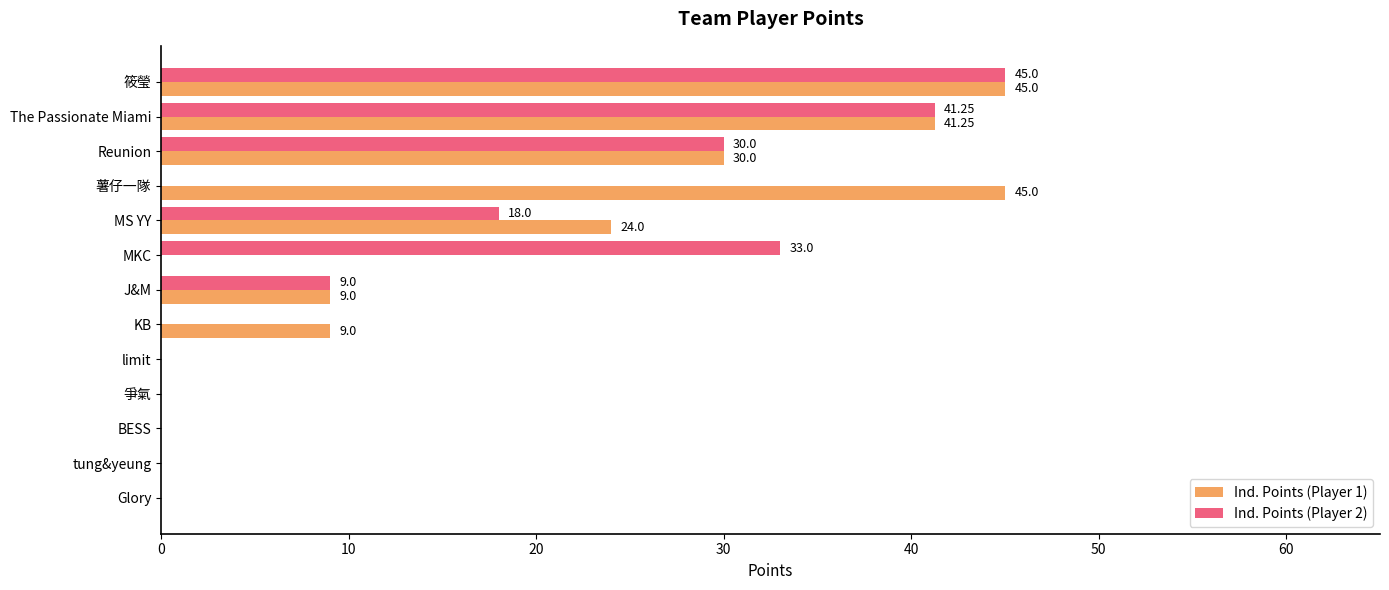

Where is Ind. Points (Player 2) nearest to the value 22?

MS YY